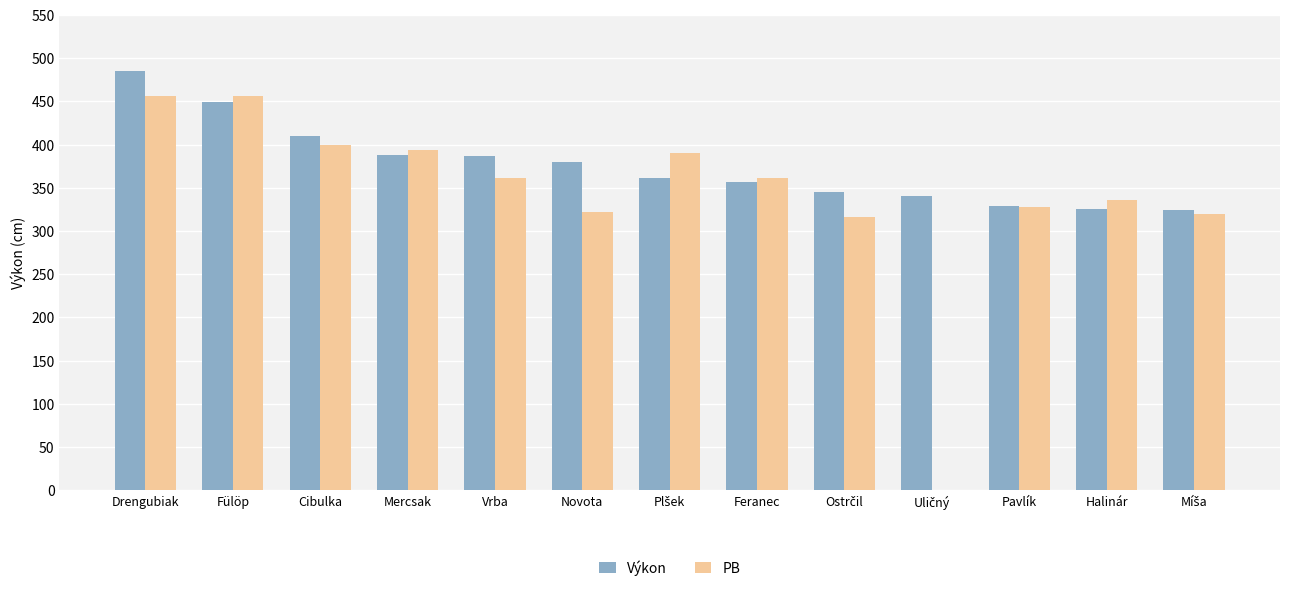

Which series has the largest total across all categories?

Výkon